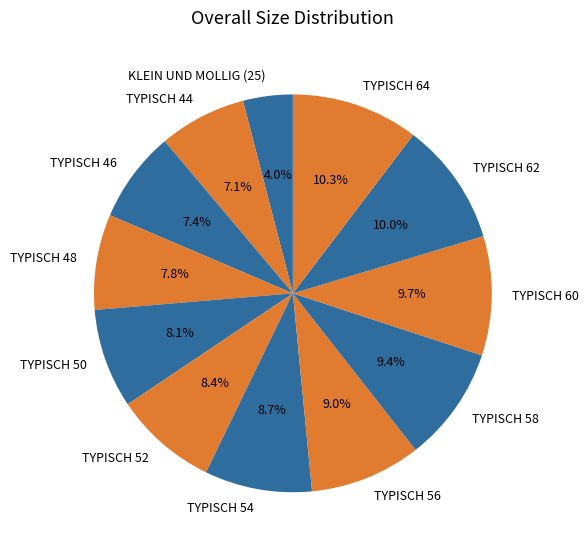

Does any single category account for the majority?

No